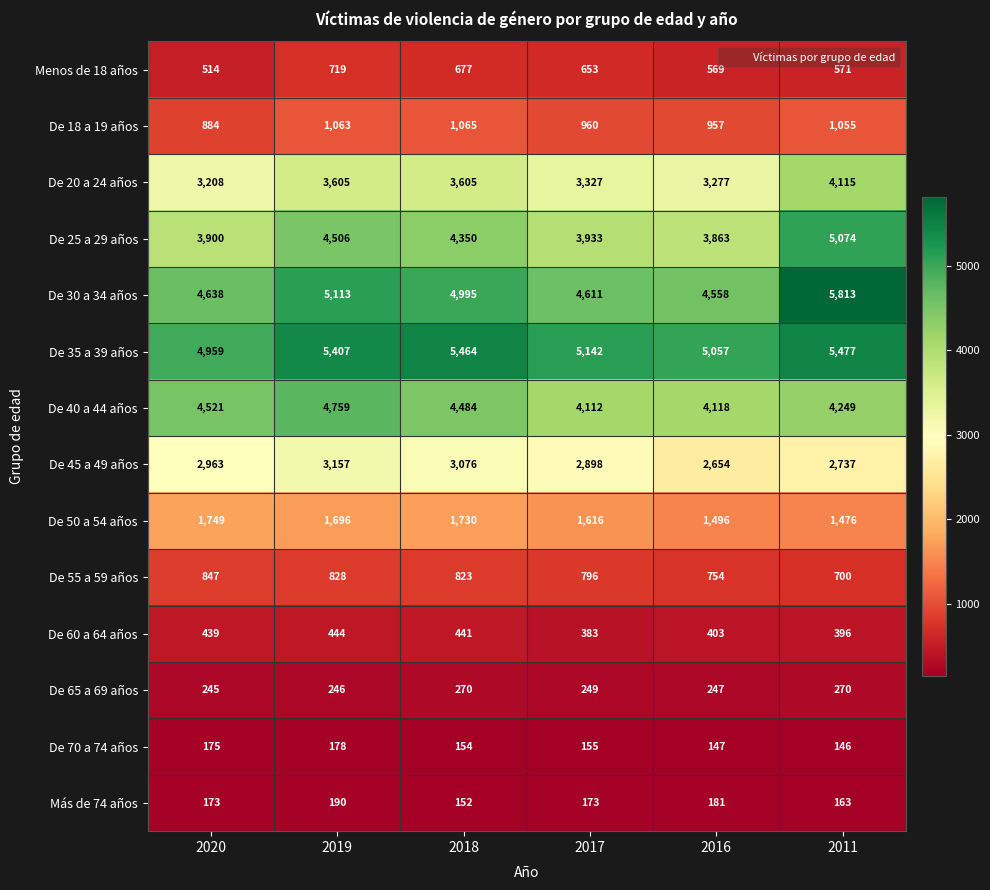

True or false: De 55 a 59 años has a value of 754 at 2016.

True